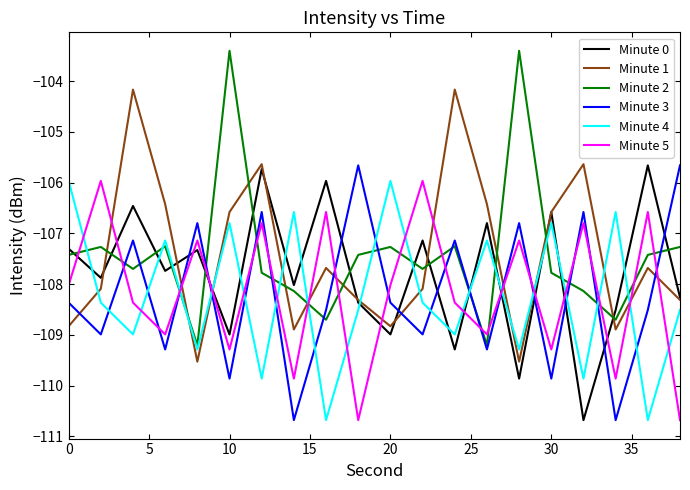

Which series ends up on top after the final intersection of Minute 1 and Minute 3?

Minute 3